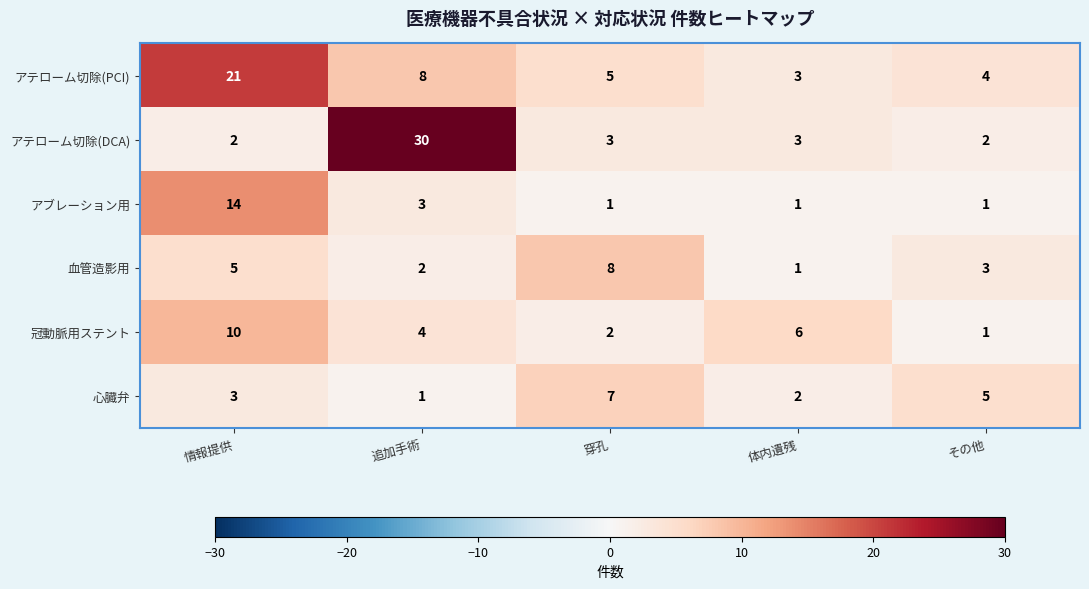

Which series has the largest total across all categories?

アテローム切除(PCI)